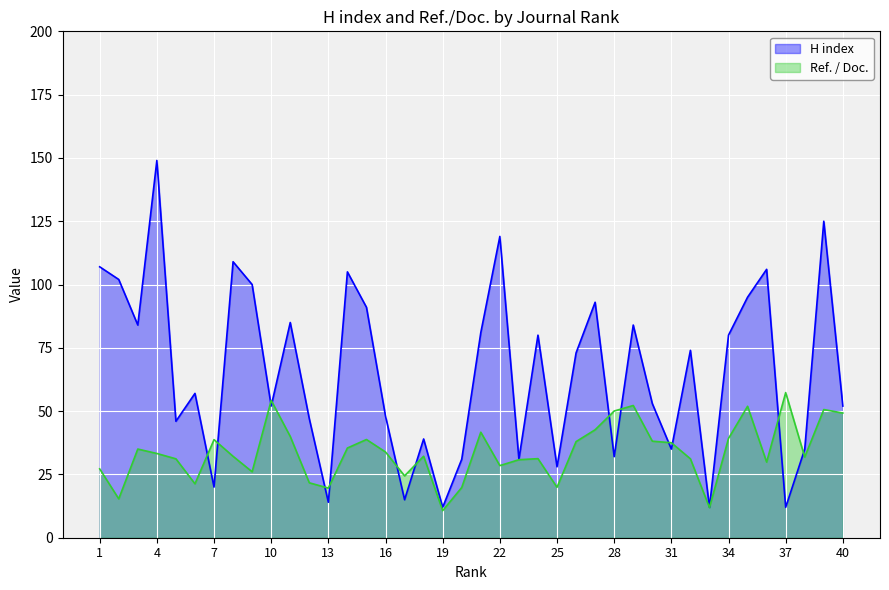

The H index series shows 67.9 at 18. True or false?

False